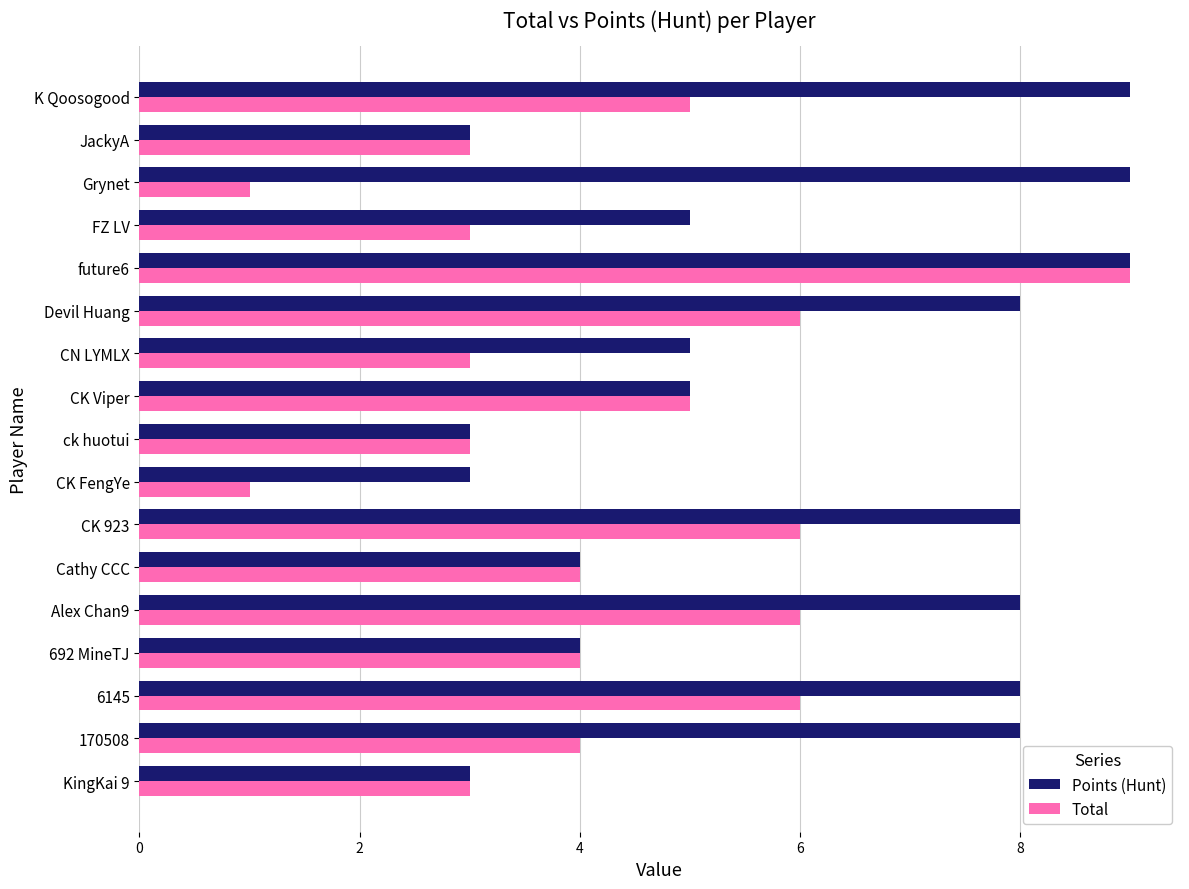

What is the difference between the second highest and minimum values in the Total series?

5